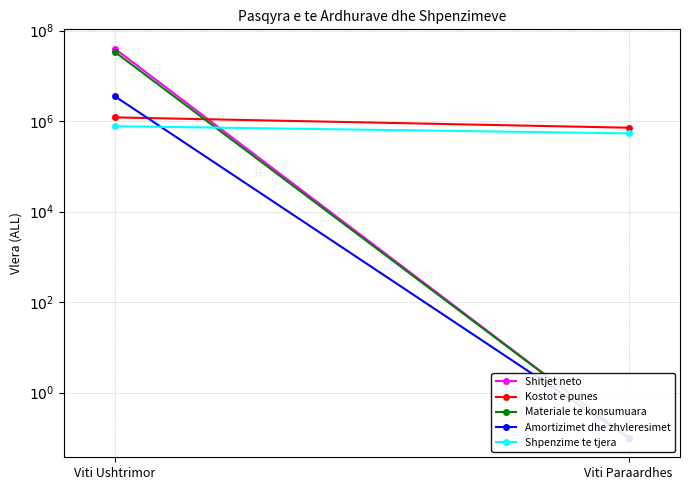

Reading left to right, extract all data points from this chart.

Shitjet neto: 39463117.0	0.1
Kostot e punes: 1202944.0	711935.0
Materiale te konsumuara: 33478253.0	0.1
Amortizimet dhe zhvleresimet: 3502298.0	0.1
Shpenzime te tjera: 768829.0	533463.0